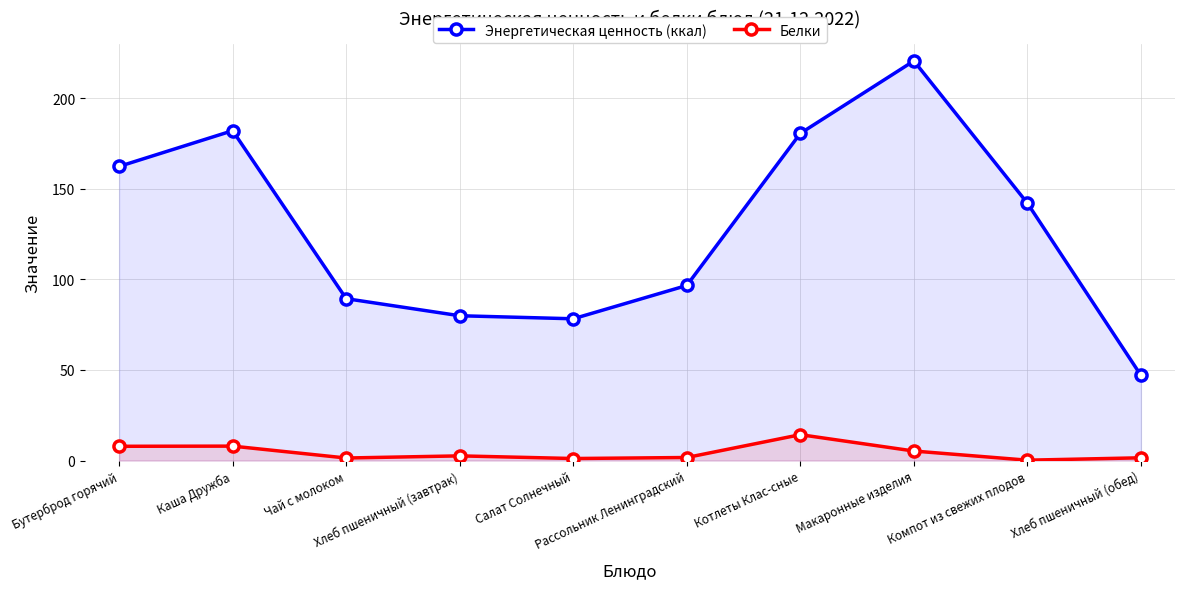

True or false: Белки and Энергетическая ценность (ккал) cross at least once.

False